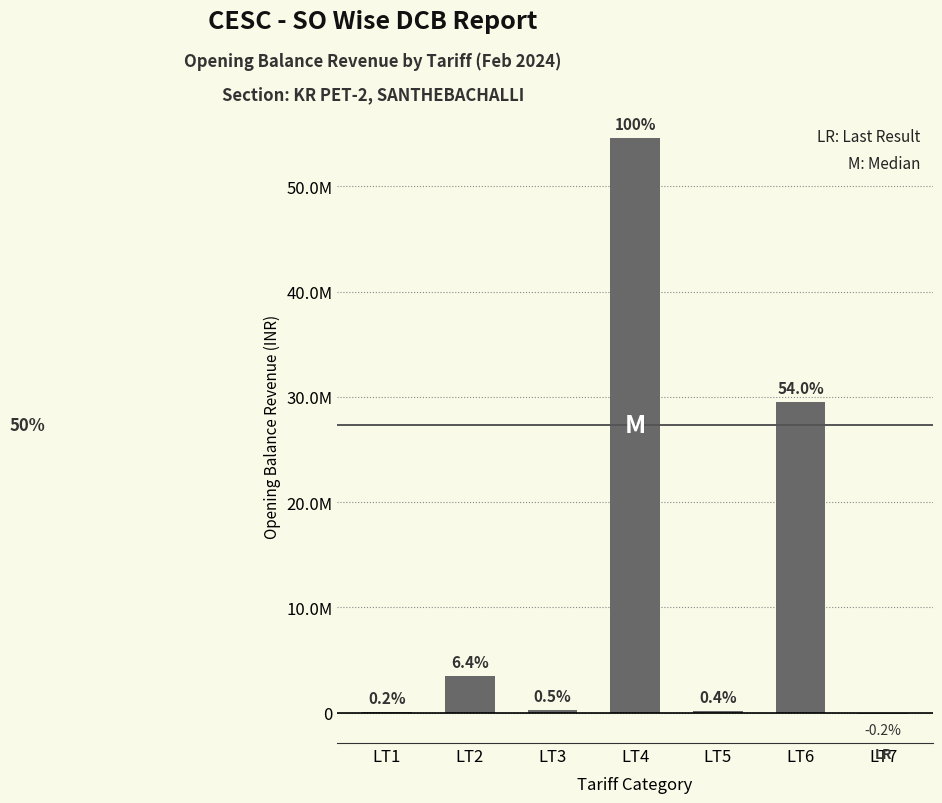

Are the bars horizontal?

No